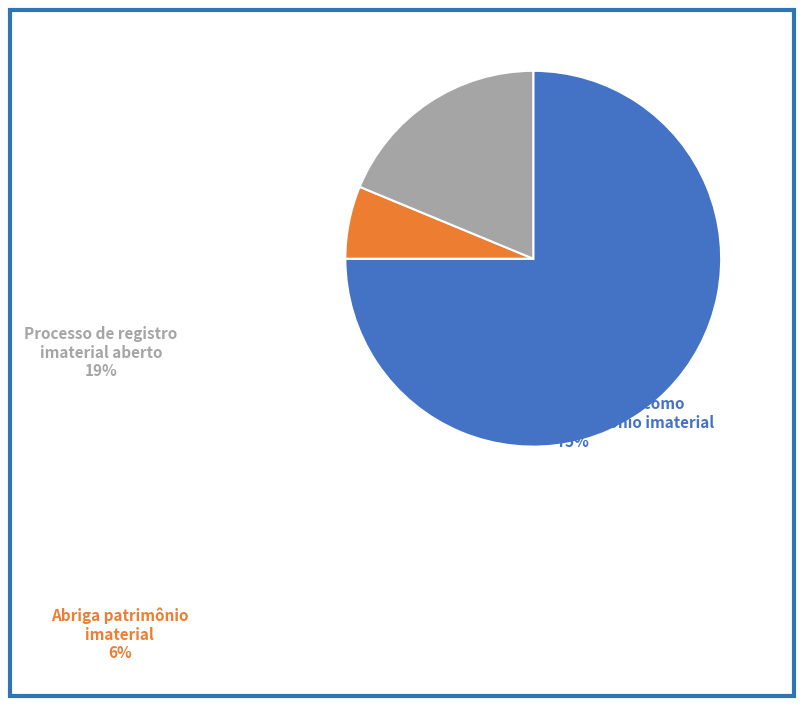

Is there a majority slice in this chart?

Yes